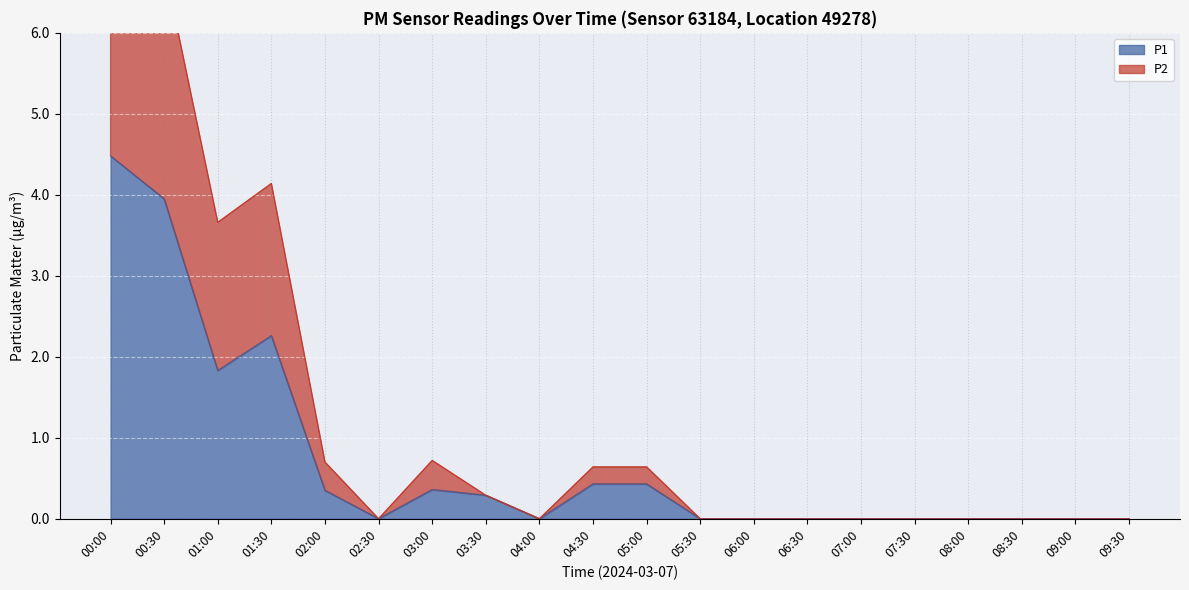

At which category does P2 reach its first local valley?

01:00